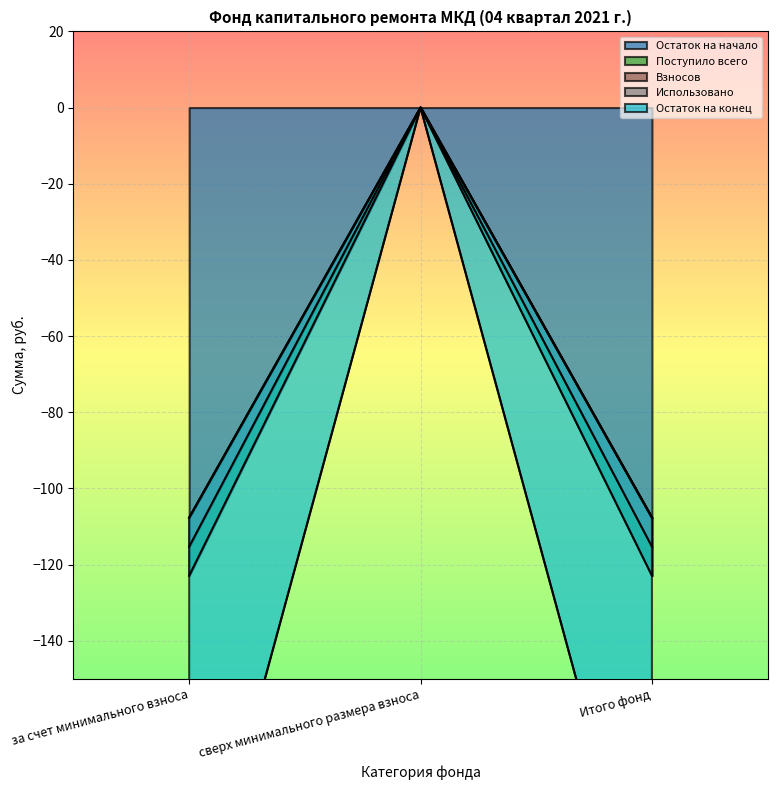

What is the difference between the highest and lowest values at за счет минимального взноса?

15.2